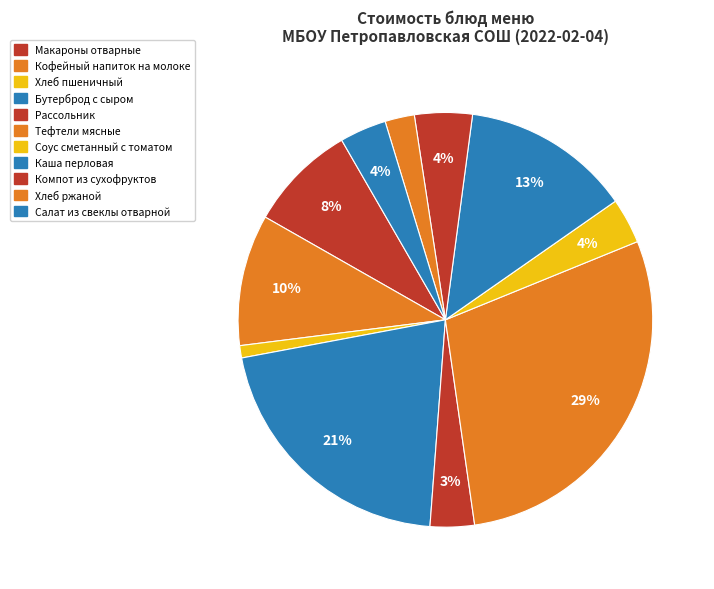

How many slices are in this pie chart?

11